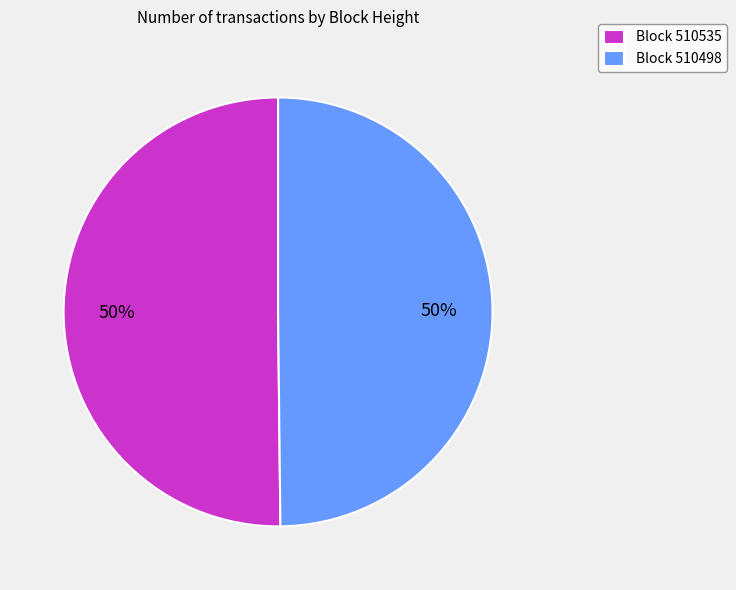

What is the ratio of the value at Block 510535 to the value at Block 510498?

1.0